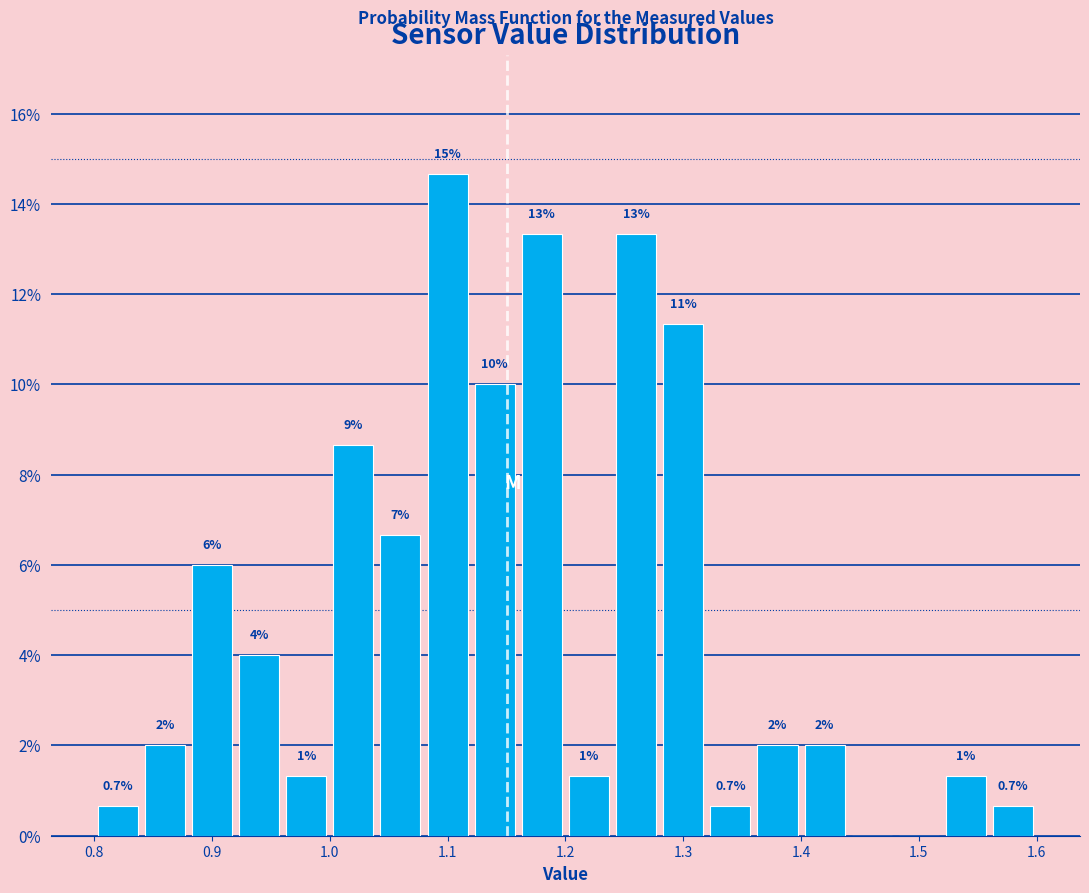

Which range on the x-axis has the tallest bar?

1.08 to 1.12